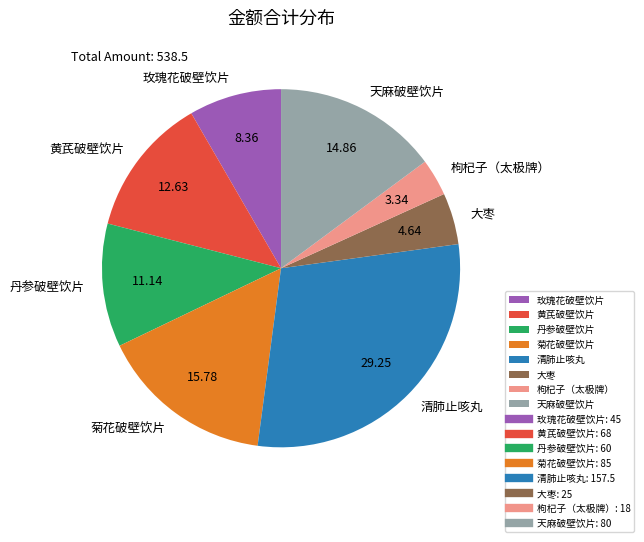

Approximately how many times larger is the value at 枸杞子（太极牌） compared to 大枣?

0.7